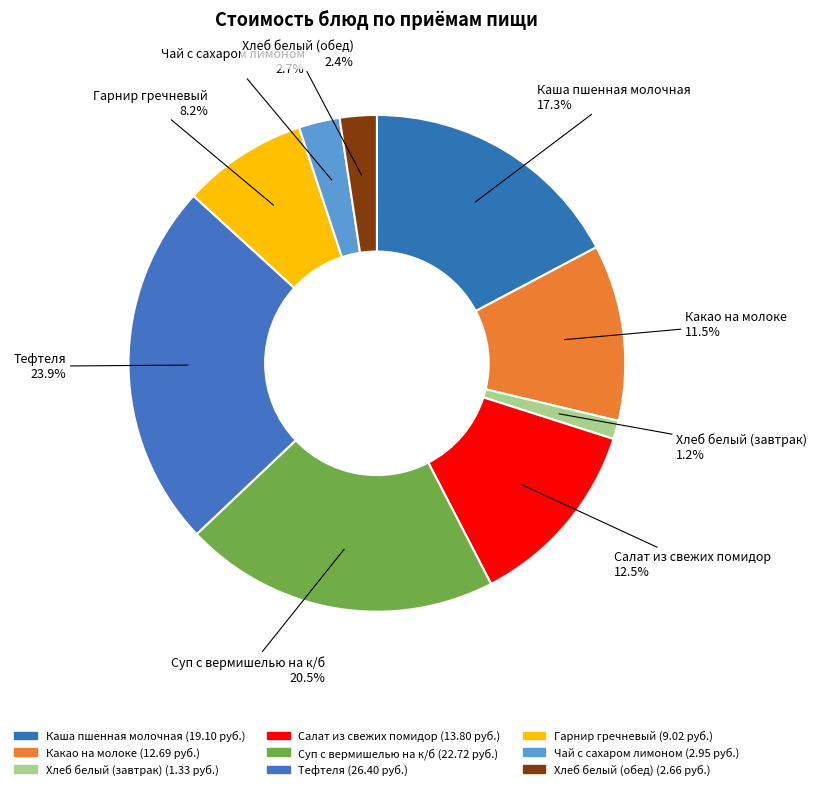

How many slices are in this pie chart?

9